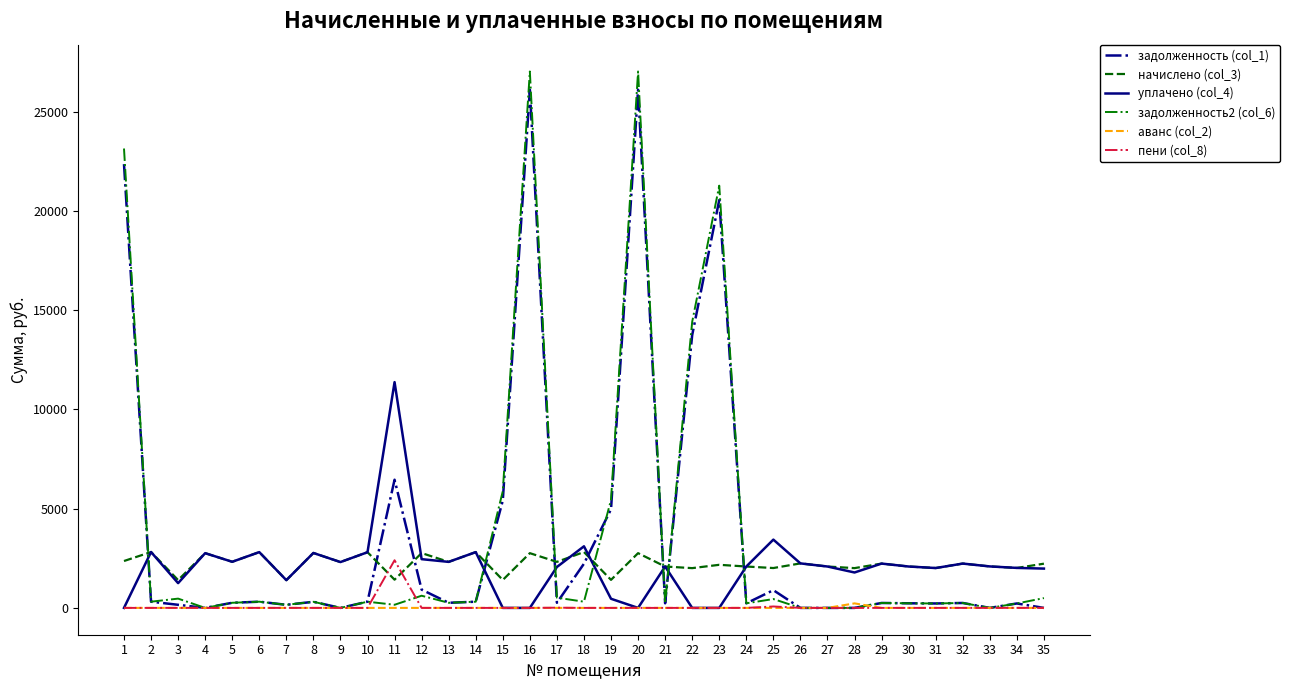

How many values in the задолженность2 (col_6) series are below 307?

17